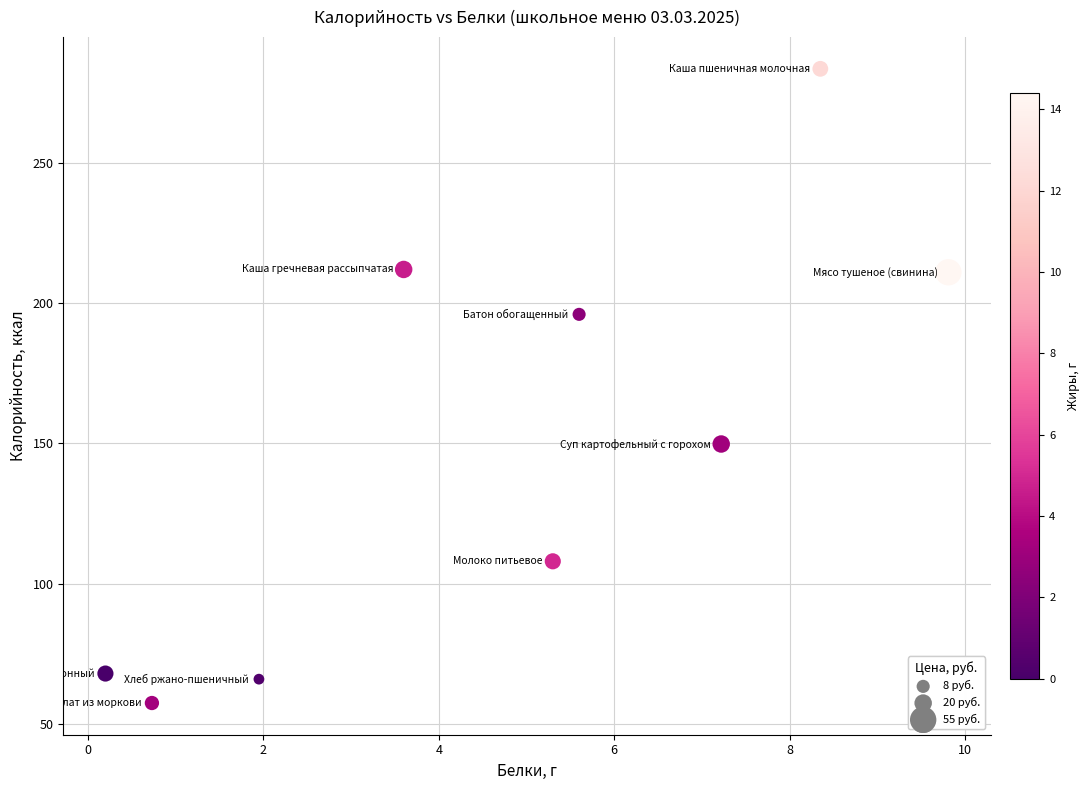

What is the range of X values (max minus min)?

9.6